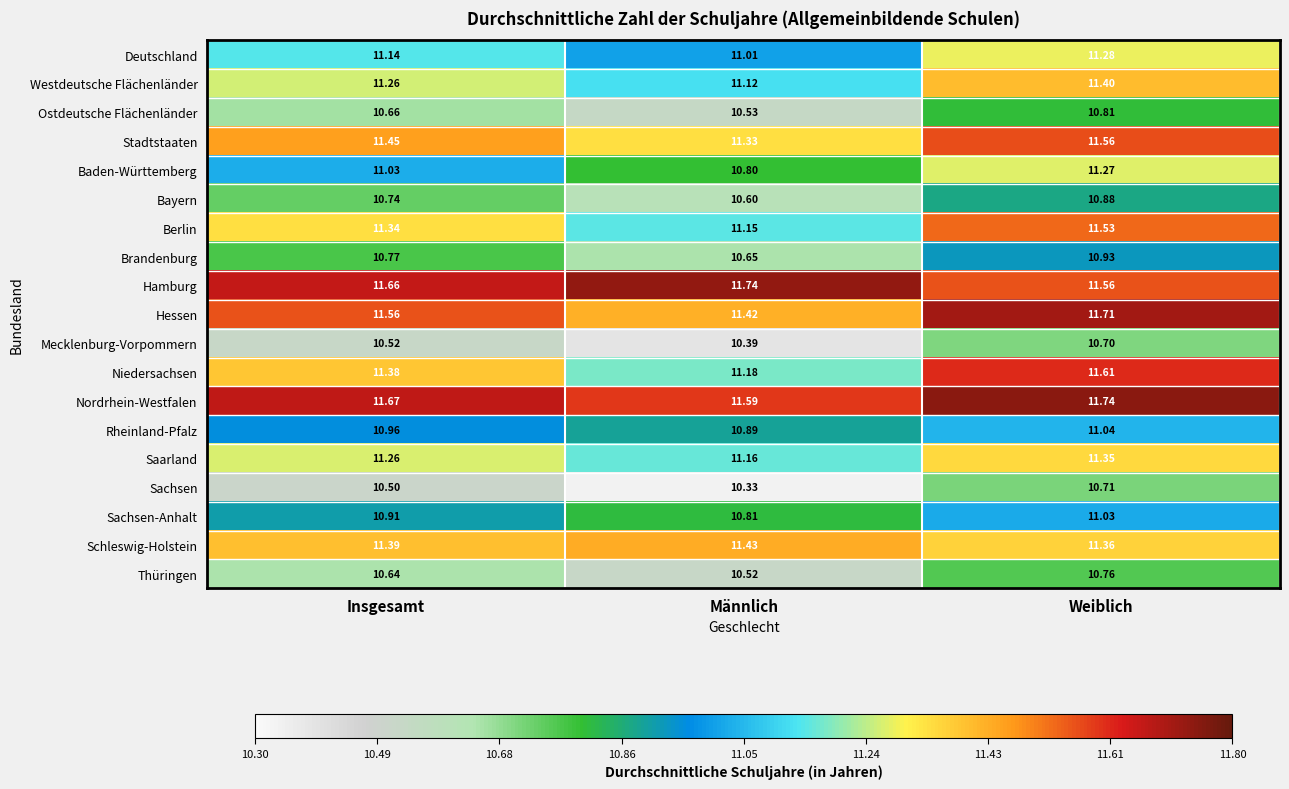

What is the difference between the highest and lowest values at Weiblich?

1.0